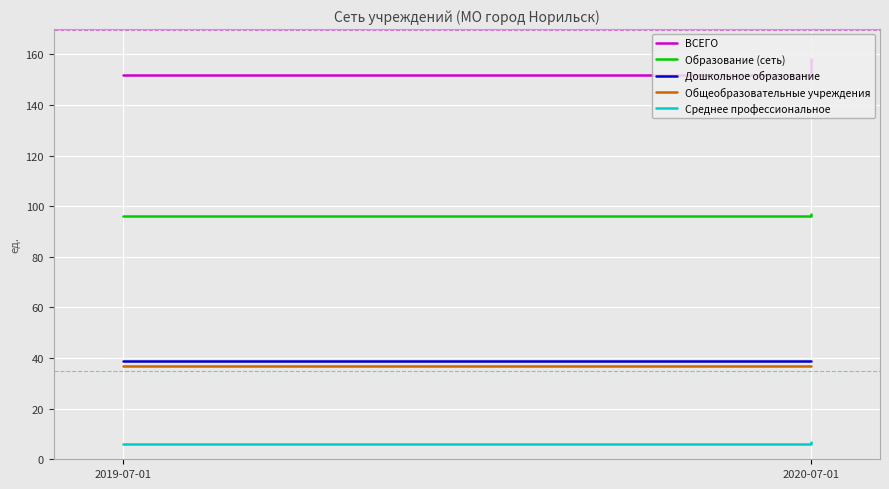

Does the chart display data point markers on the line(s)?

No